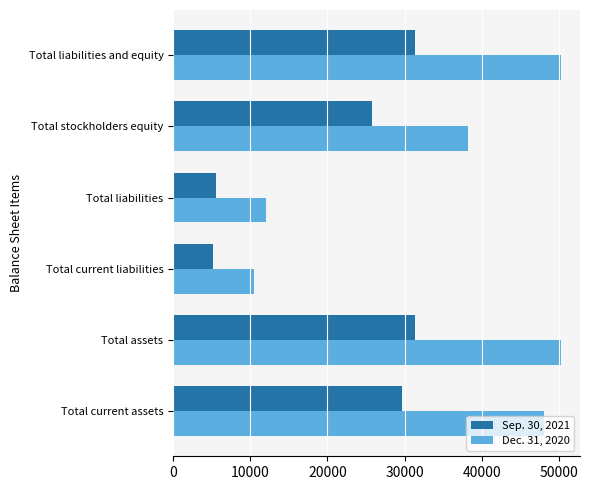

What is the minimum value for Dec. 31, 2020?

10433